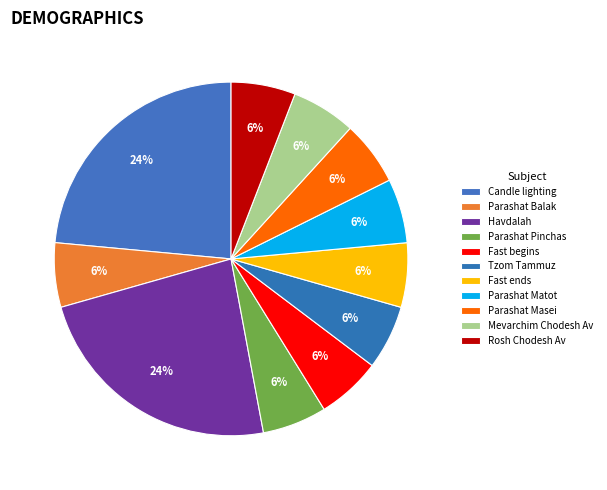

True or false: Candle lighting accounts for 1% of the total.

False